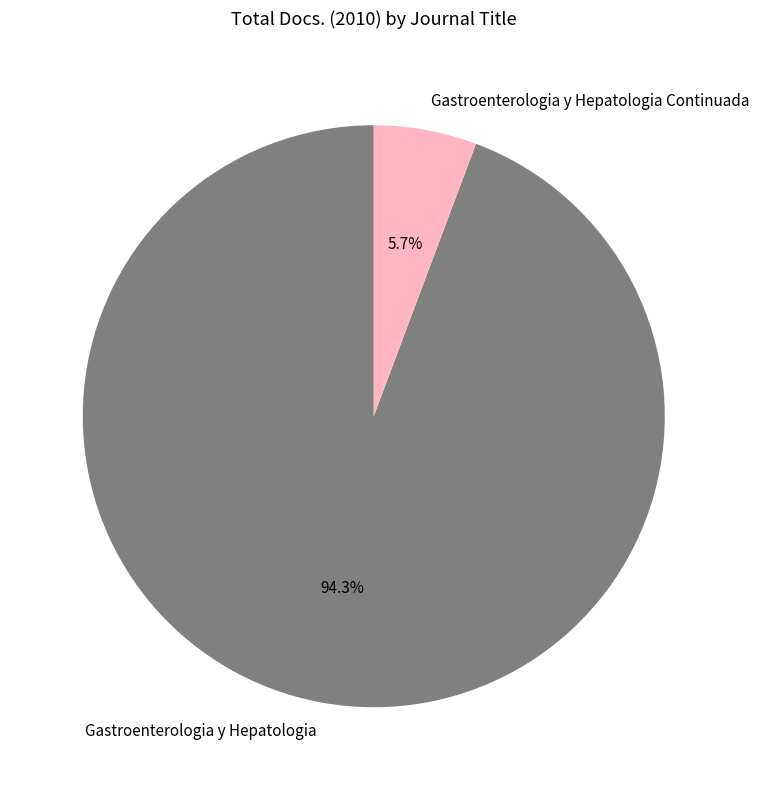

Combined, what portion of the pie is Gastroenterologia y Hepatologia and Gastroenterologia y Hepatologia Continuada?

100.0%